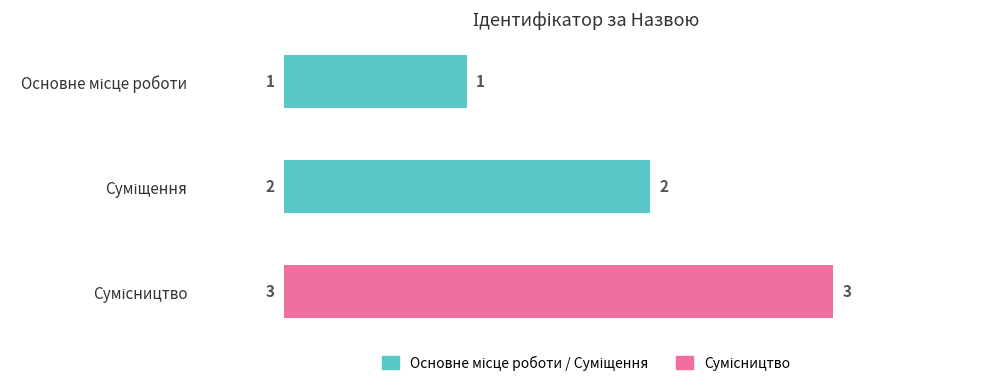

How many values are between 1 and 3?

3